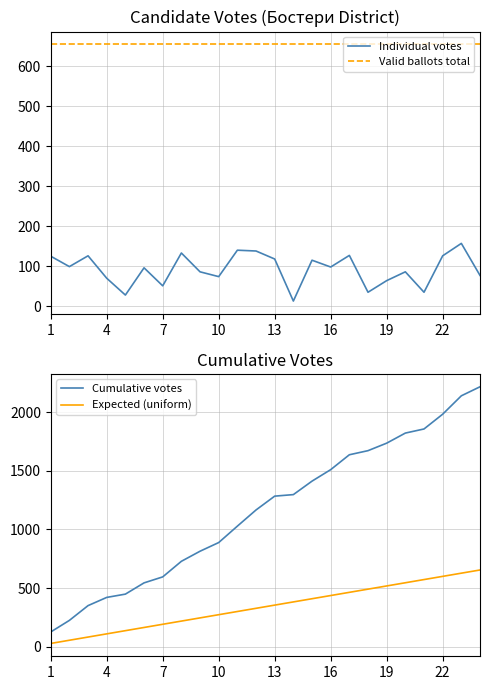

At how many categories does at least one series exceed 791?

16